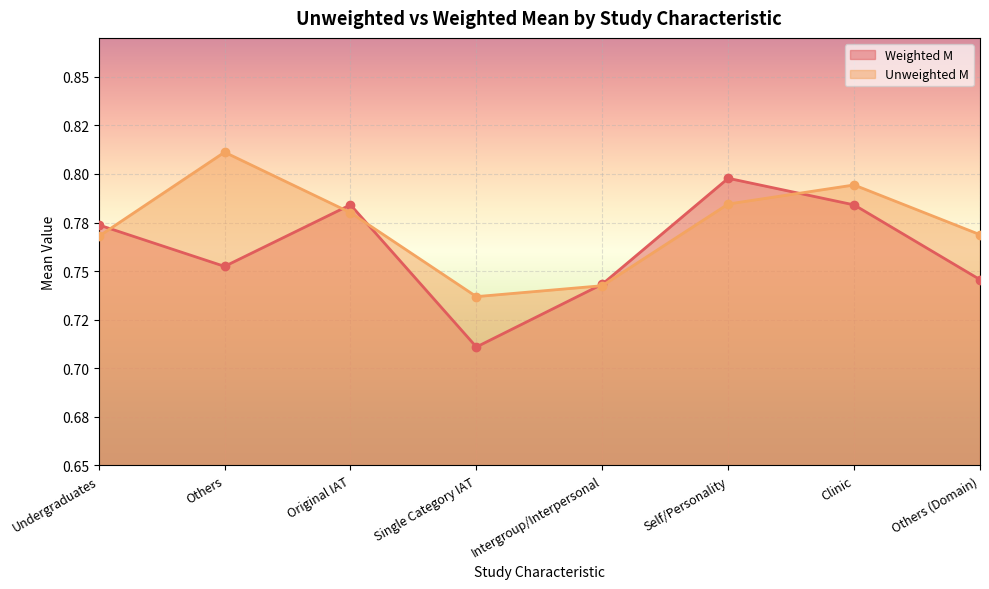

Which label corresponds to the smallest value in the chart?

Single Category IAT